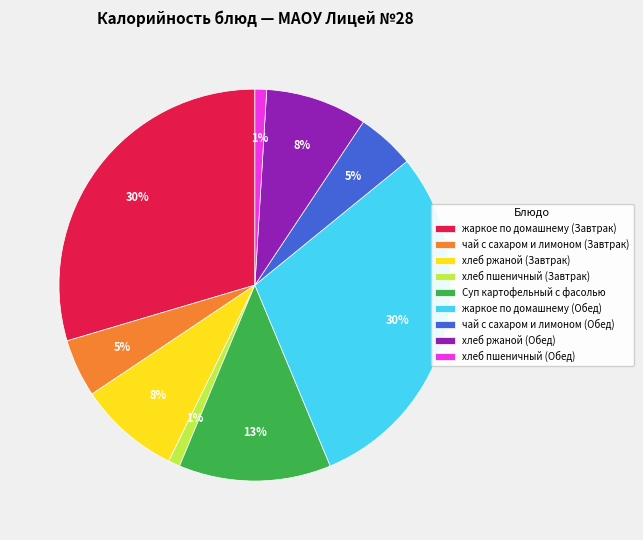

The чай с сахаром и лимоном (Обед) slice represents 5% of the pie. True or false?

True